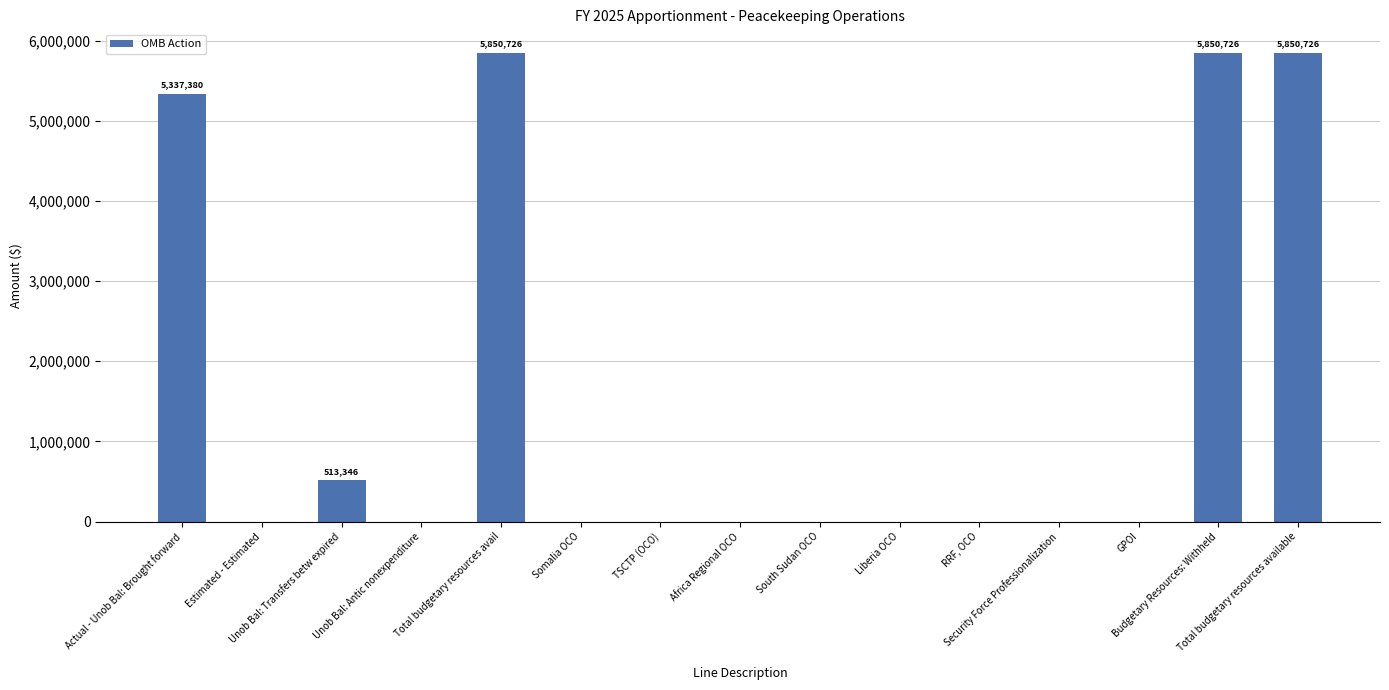

What is the maximum value shown in the chart?

5850726